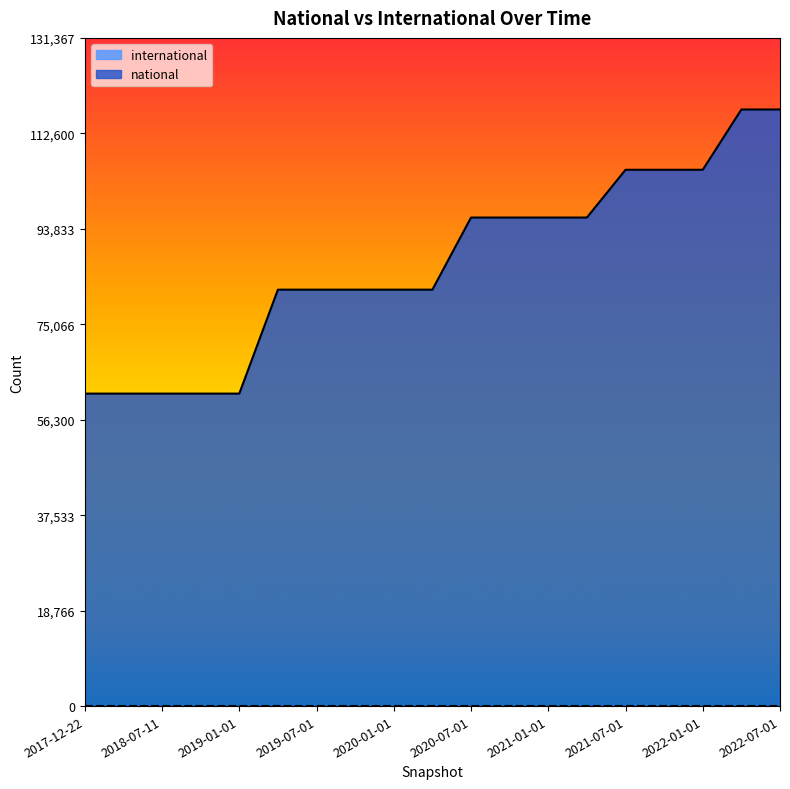

What is the label of the 19th point from the left?

2022-07-01